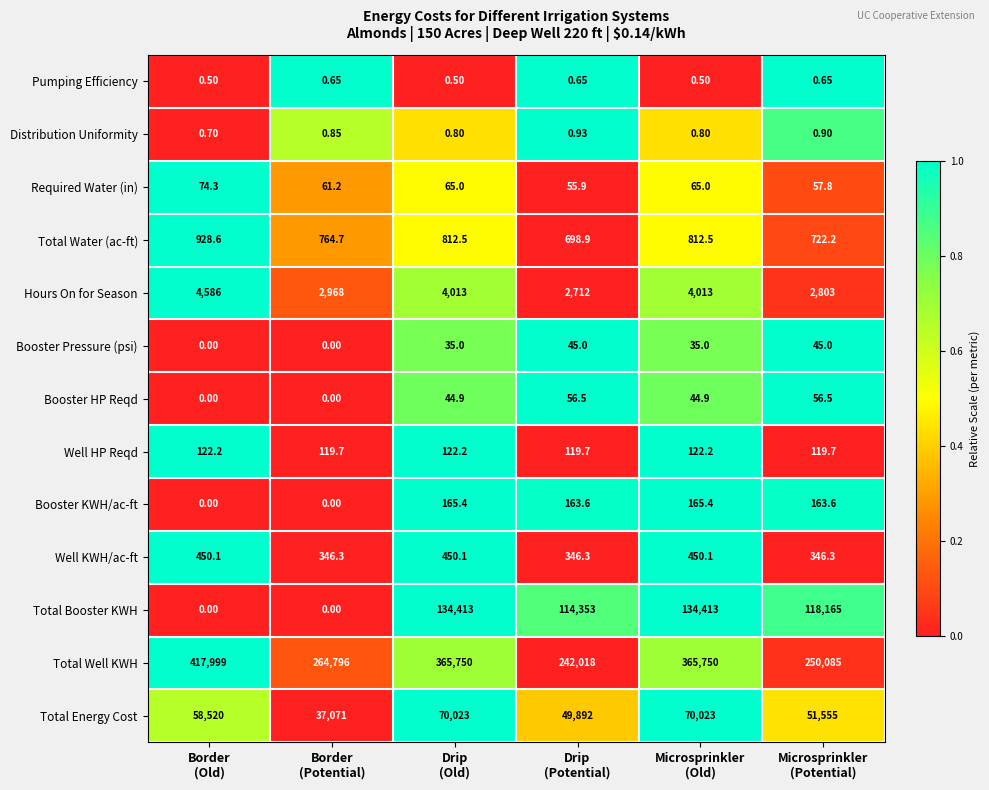

Rank the series by their maximum value, from highest to lowest.

Total Well KWH, Total Booster KWH, Total Energy Cost, Hours On for Season, Total Water (ac-ft), Well KWH/ac-ft, Booster KWH/ac-ft, Well HP Reqd, Required Water (in), Booster HP Reqd, Booster Pressure (psi), Distribution Uniformity, Pumping Efficiency